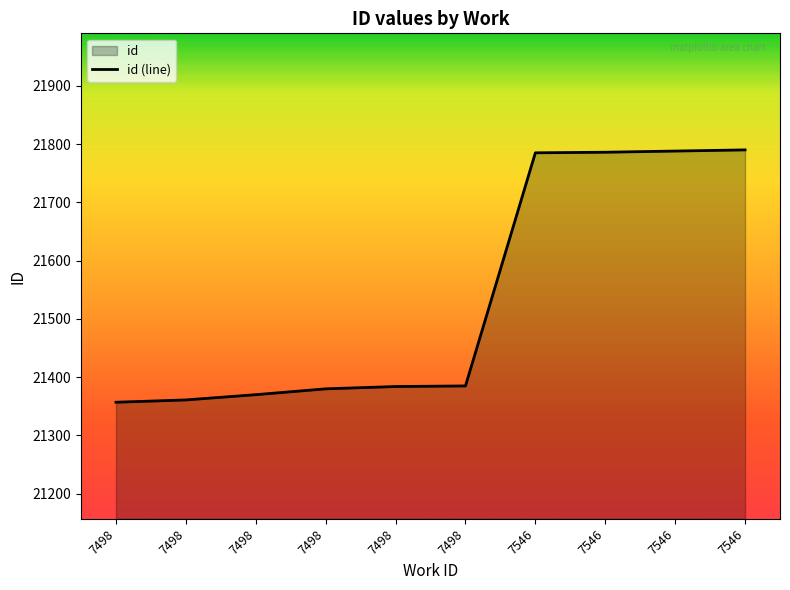

How many distinct data groups are displayed?

1